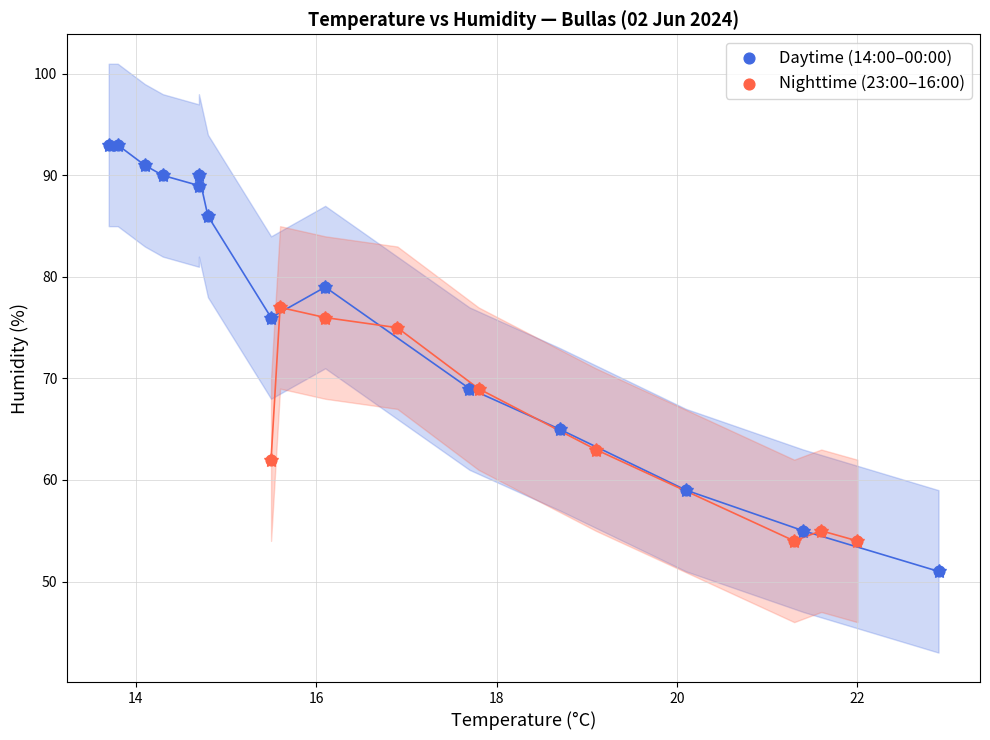

Which series contains the lowest Y value?

Daytime (14:00–00:00)